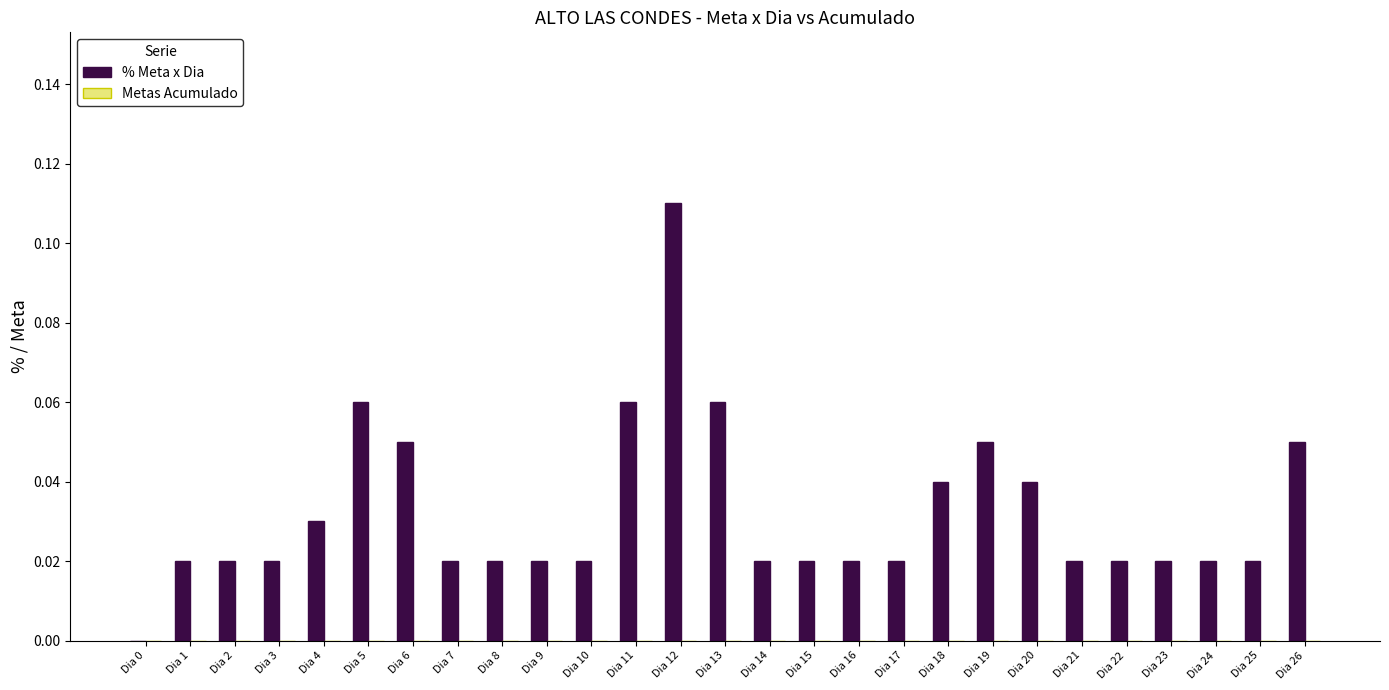

Is it true that the value at Dia 0 is 0.1?

False